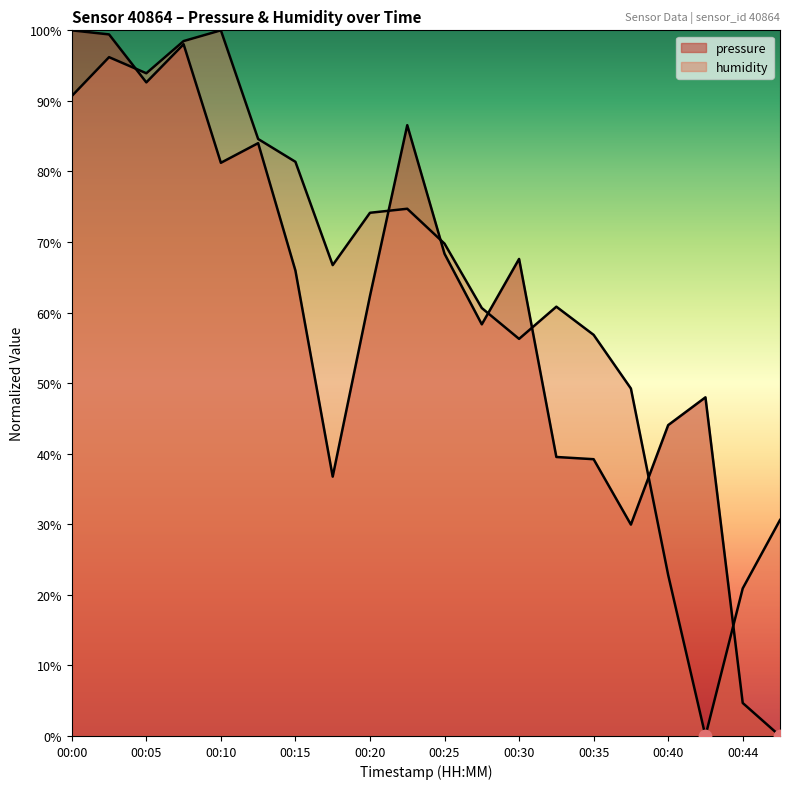

At which category is the sum across all series the highest?

00:08